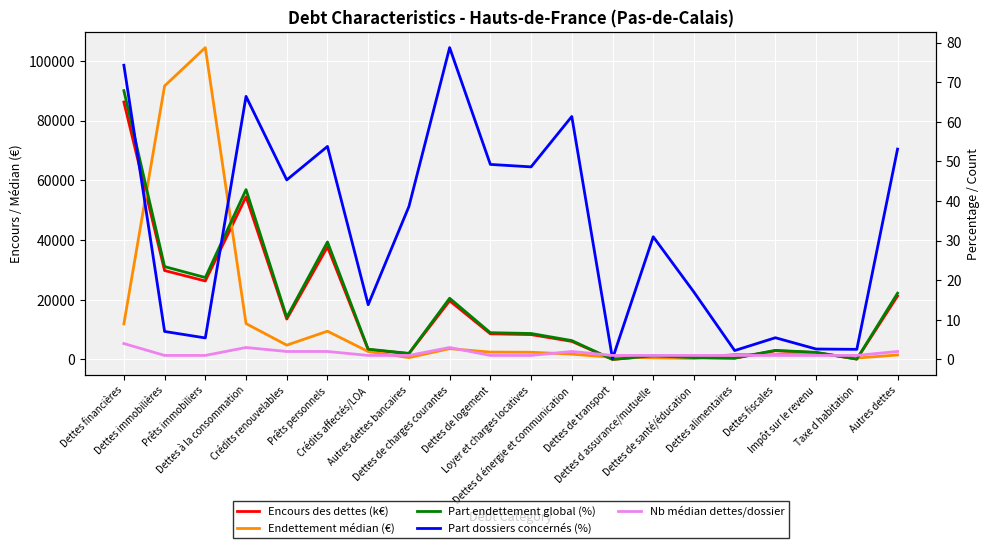

True or false: Part endettement global (%) and Encours des dettes (k€) intersect in this chart.

False